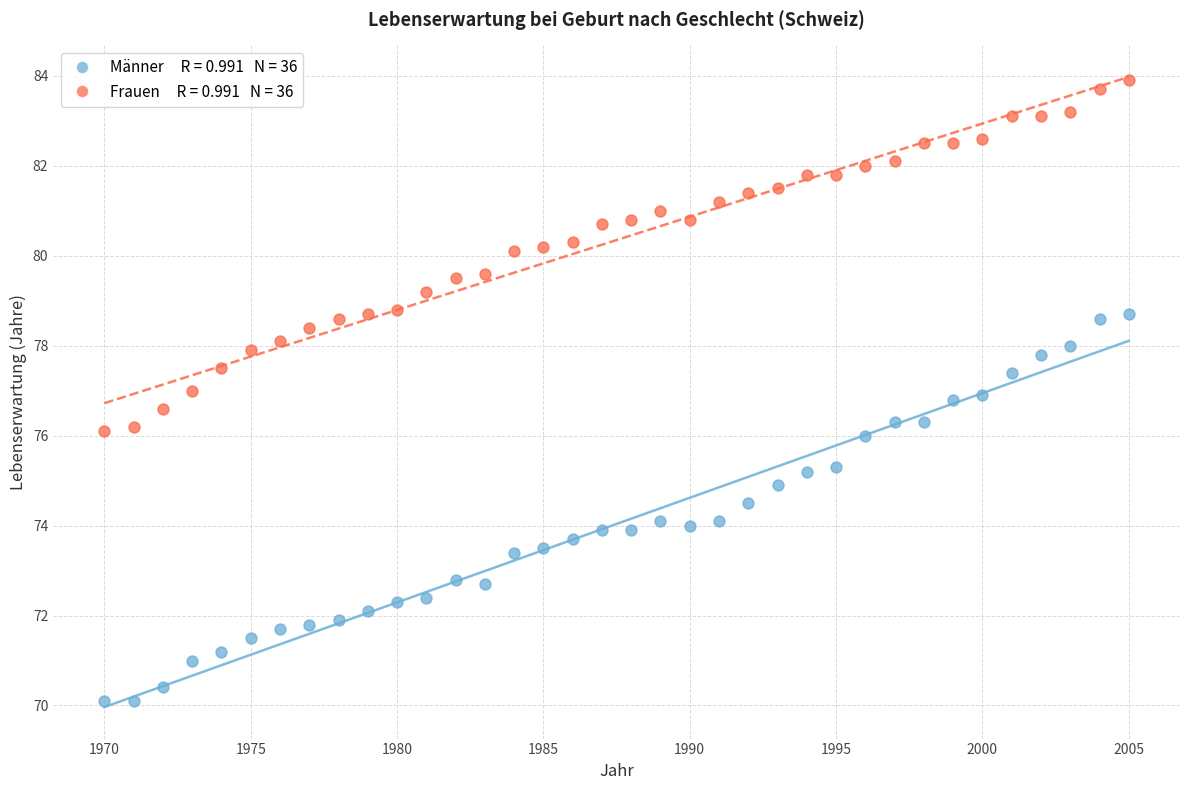

Across all data points, what is the range of Y values (max minus min)?

13.8